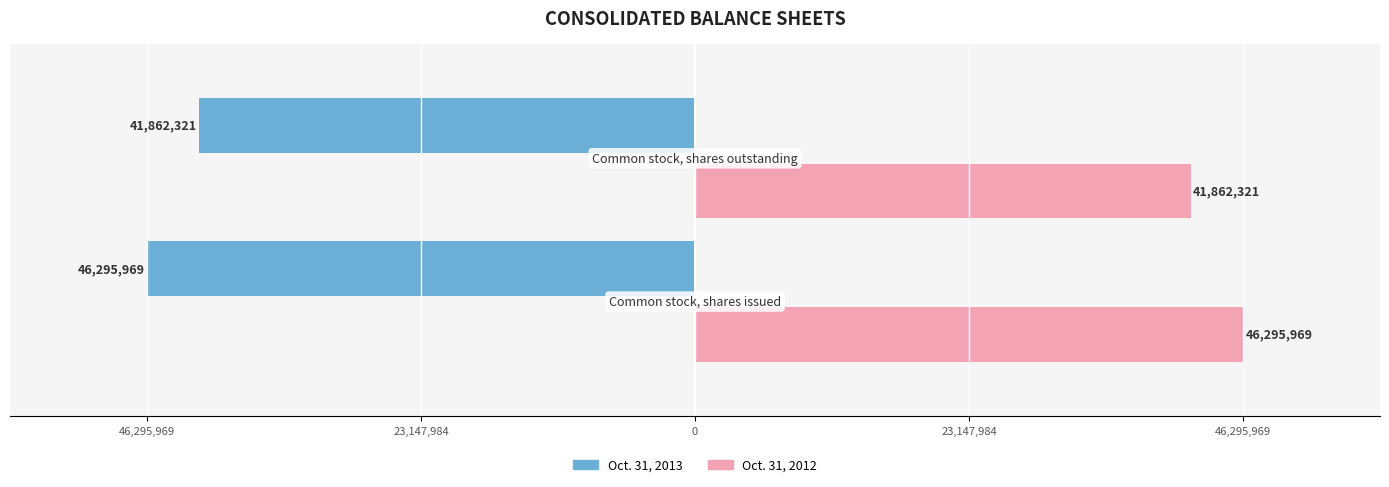

What are all the series names shown in the legend?

Oct. 31, 2013, Oct. 31, 2012